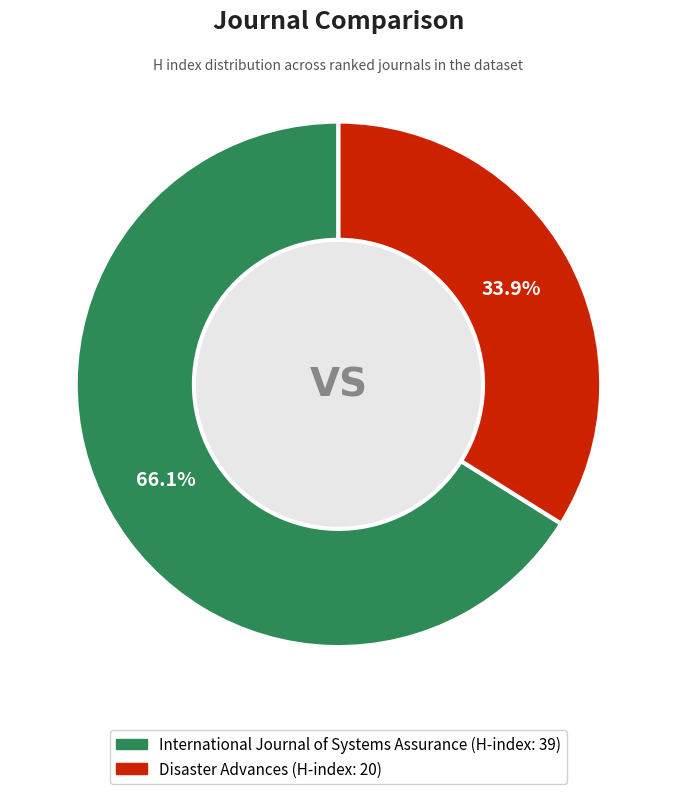

What is the ratio of the value at Disaster Advances to the value at International Journal of Systems Assurance?

0.5